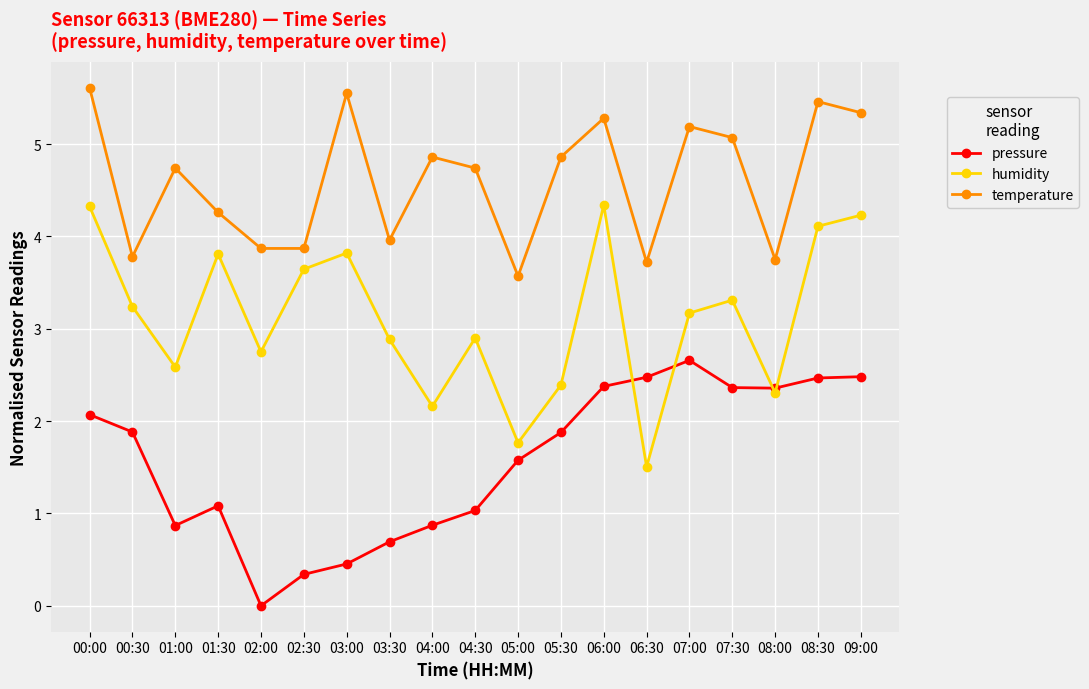

What is the spread (max minus min) of values at 03:30?

3.3